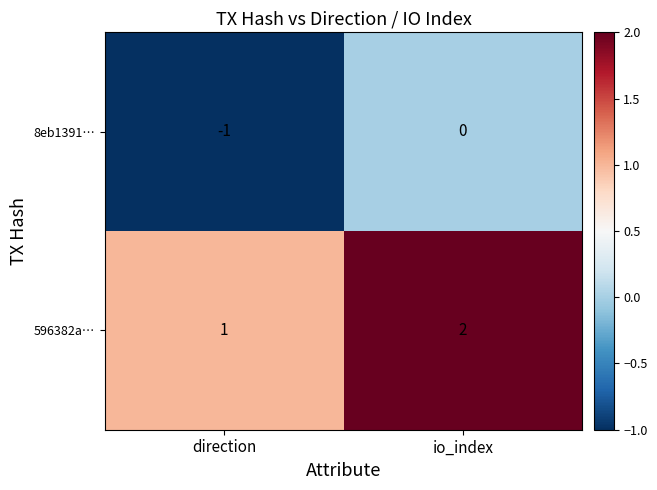

The value of 8eb1391… at direction is -1. True or false?

True